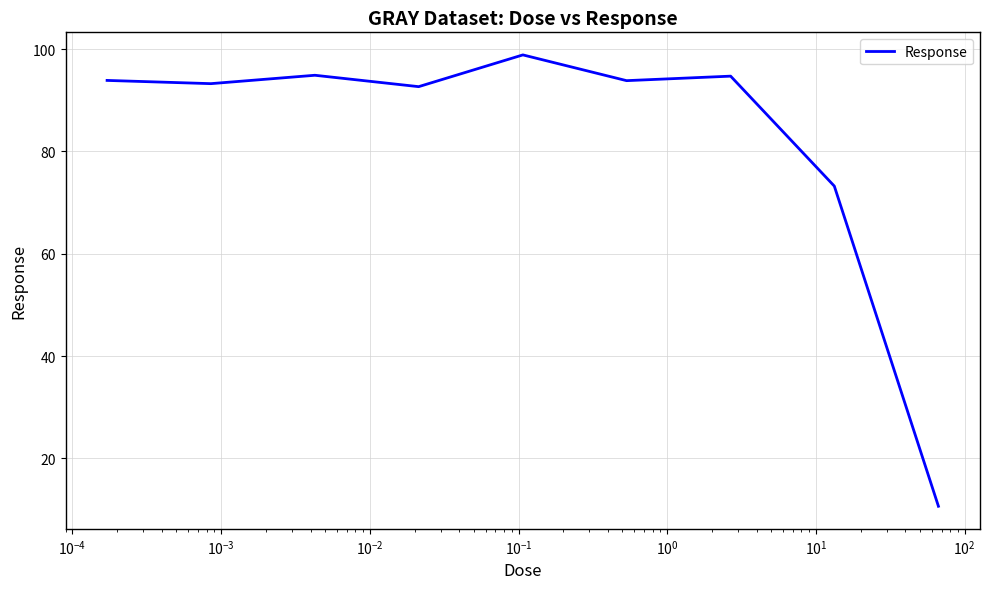

What is the minimum value shown in the chart?

10.6